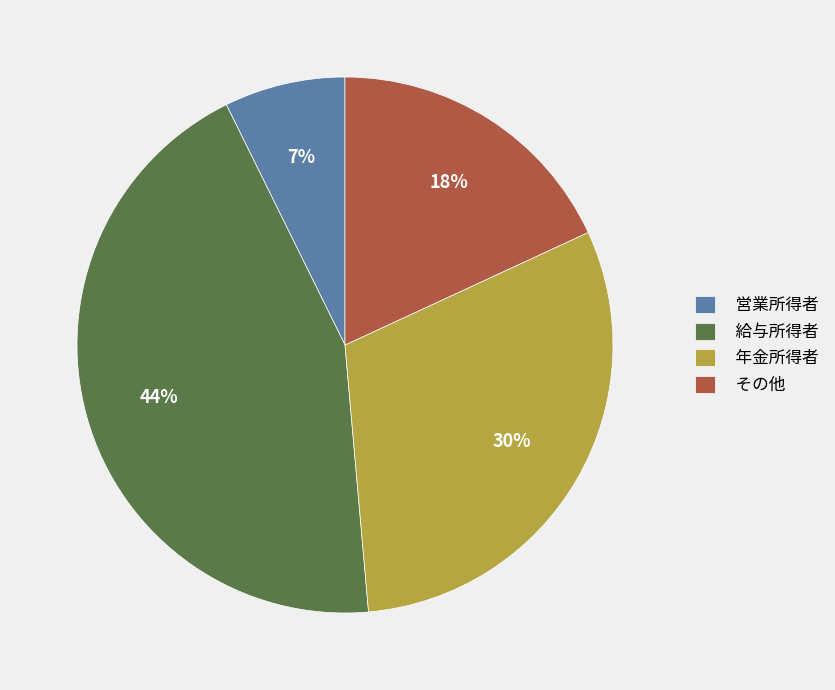

Does 給与所得者 account for over 50% of the chart?

No